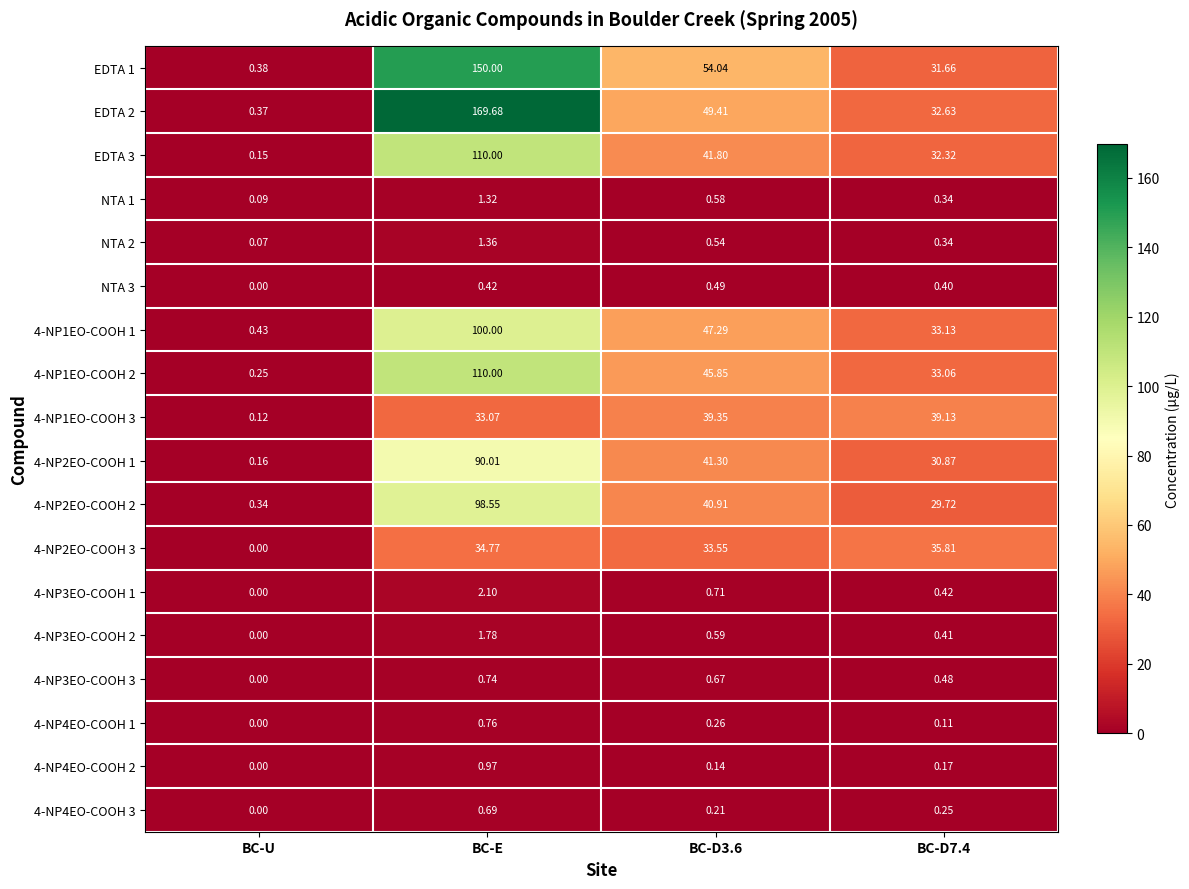

How many categories are shown in the chart?

4